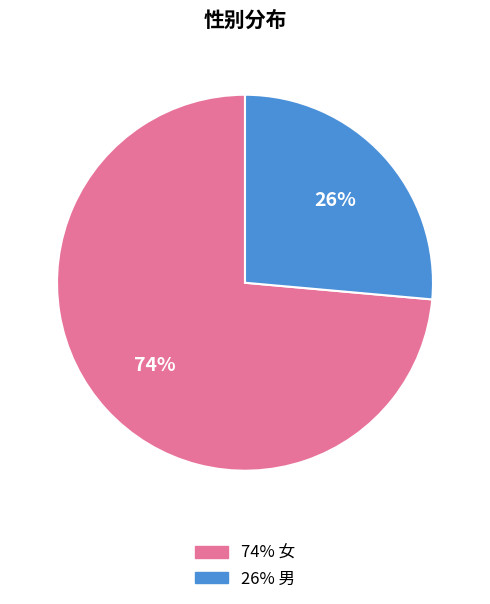

To the nearest percent, what is the average slice percentage?

50%